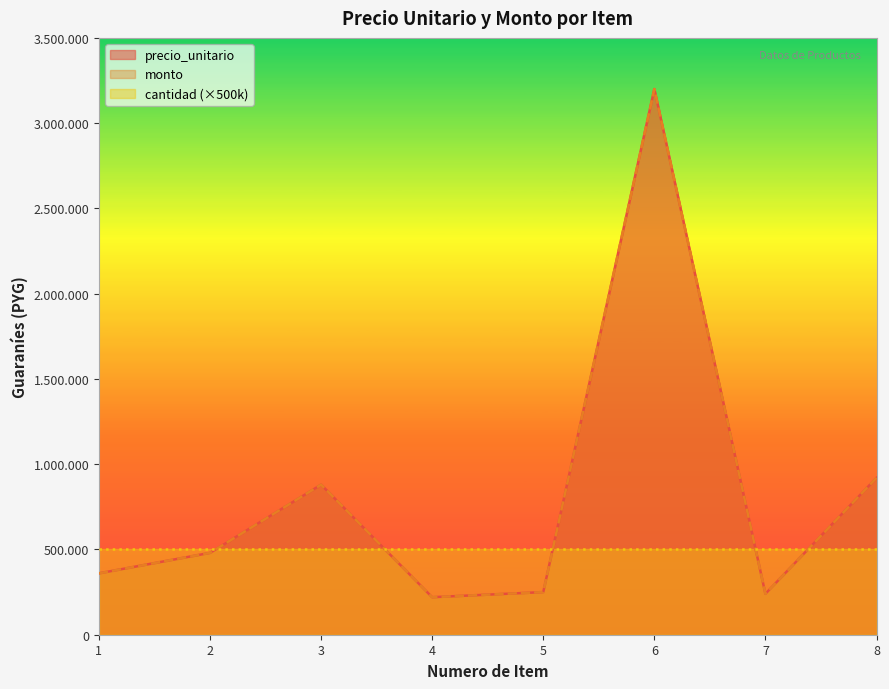

In precio_unitario, how many points are lower than both neighbors (excluding endpoints)?

2